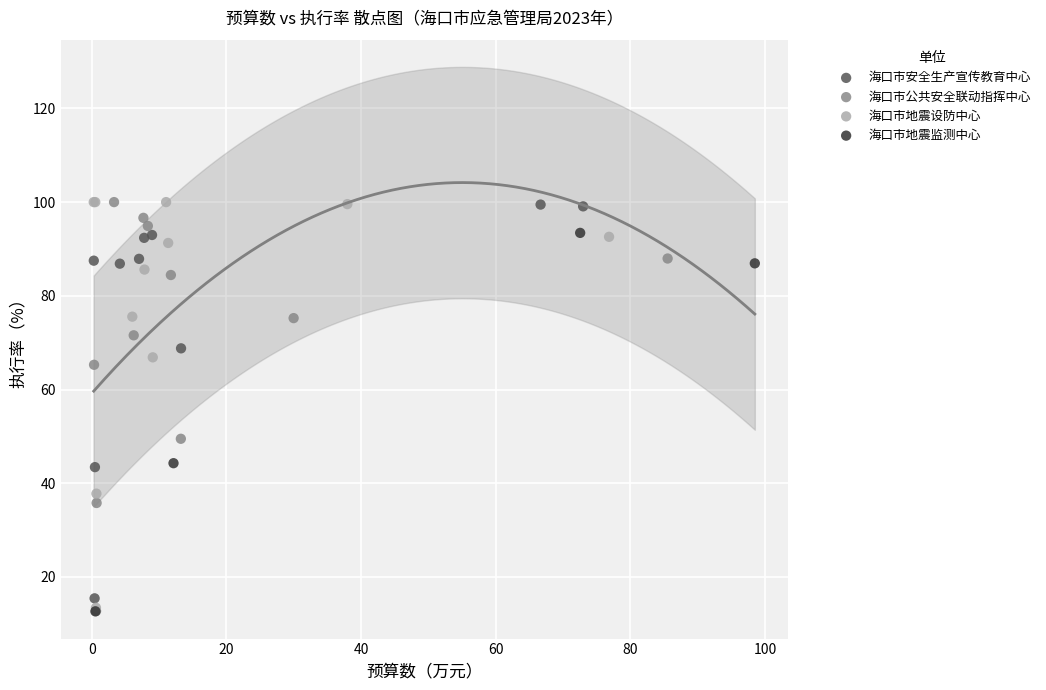

What are all the series names shown in the legend?

海口市安全生产宣传教育中心, 海口市公共安全联动指挥中心, 海口市地震设防中心, 海口市地震监测中心